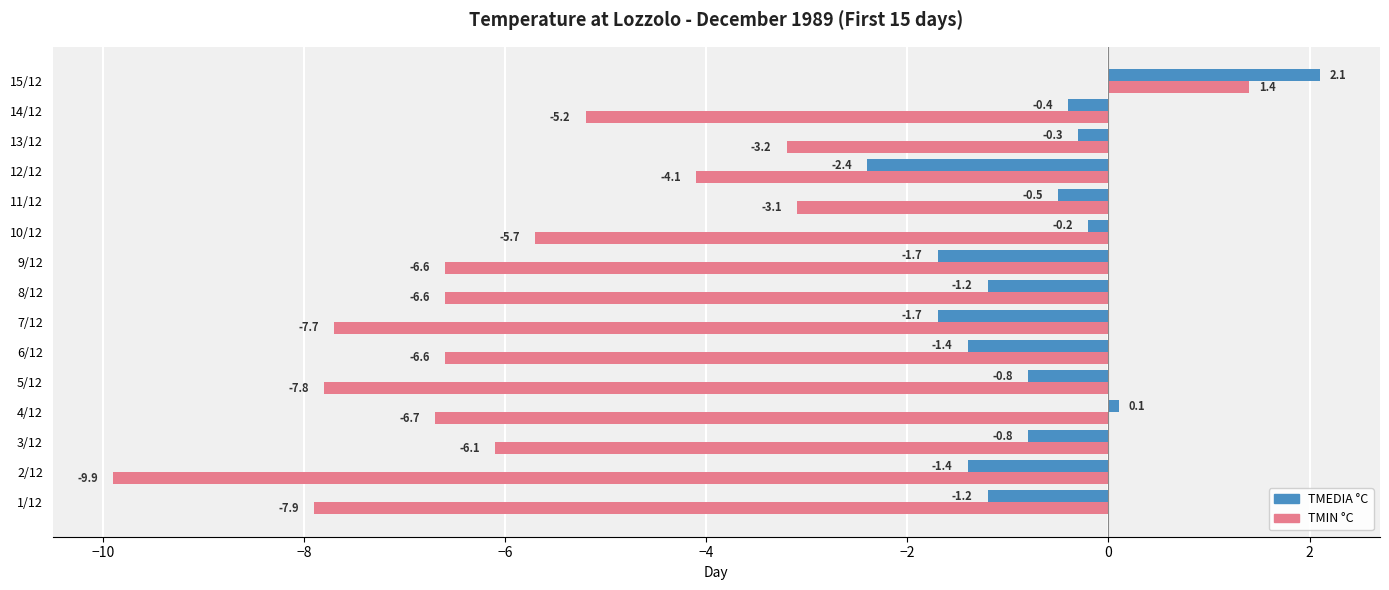

What is the maximum value for TMIN °C?

1.4